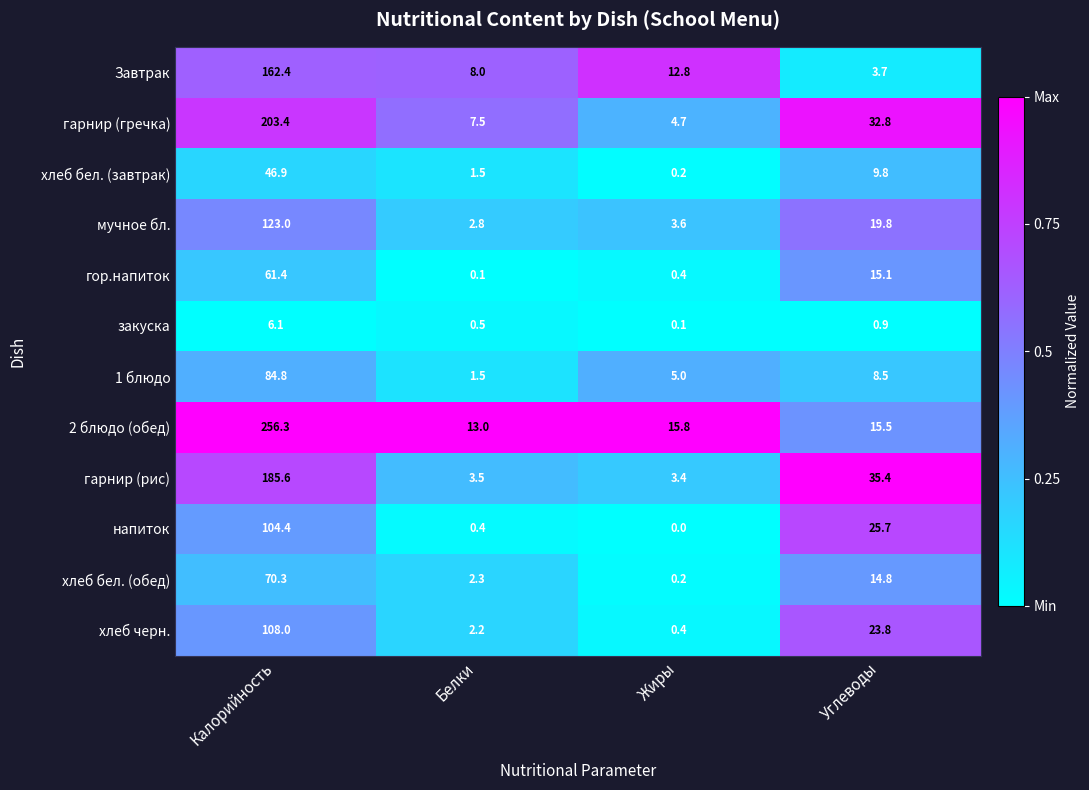

What is the minimum value for Завтрак?

3.7